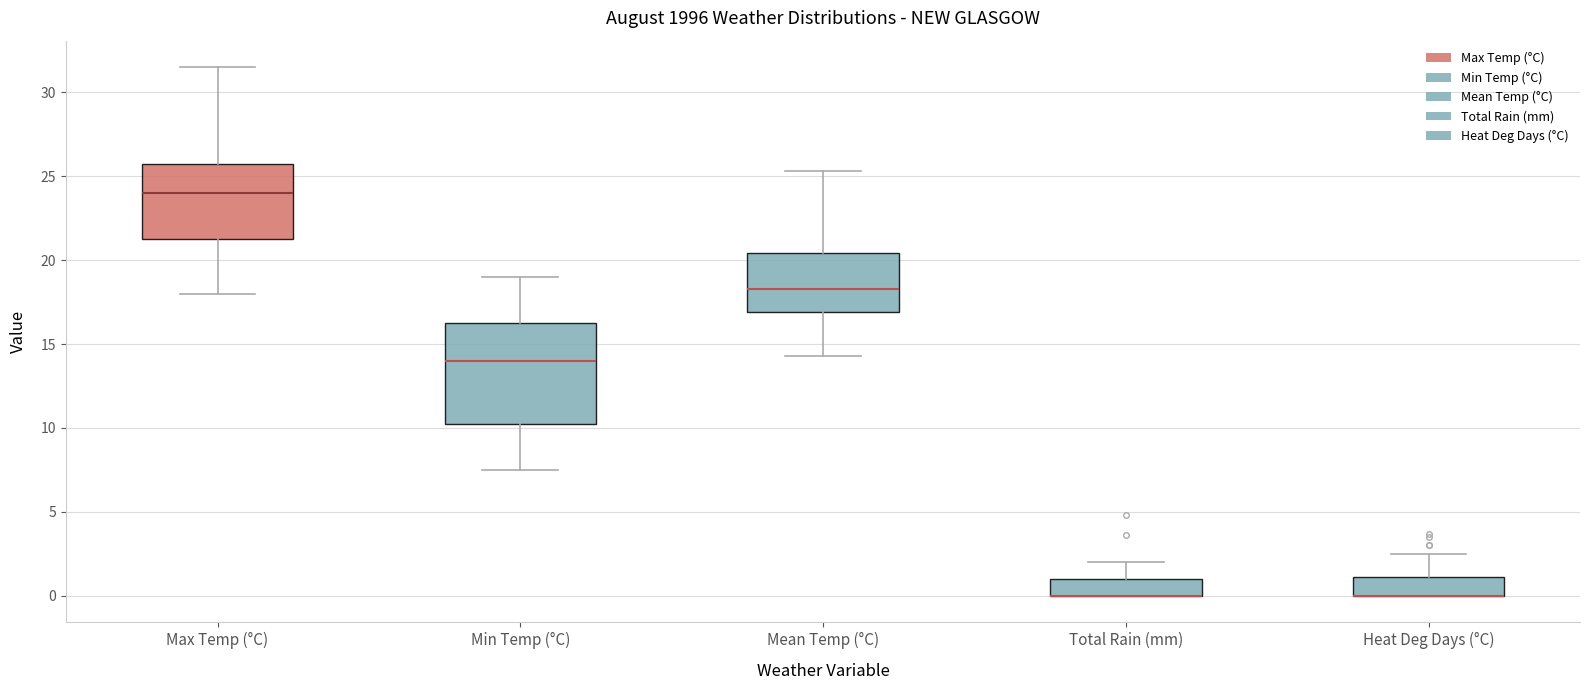

Reading left to right, transcribe this box plot: for each box, give where its median line is, the range the box spans, and where its two whiskers end, as read against the y-axis. The values are not printed on the chart, so give them approximately, as read against the axis.

Max Temp (°C): median 24.0, box 21.5 to 26.0, whiskers 18.0 to 31.5
Min Temp (°C): median 14.0, box 10.5 to 16.5, whiskers 7.5 to 19.0
Mean Temp (°C): median 18.5, box 17.0 to 20.5, whiskers 14.5 to 25.5
Total Rain (mm): median 0.0 (drawn on the box's lower edge), box 0.0 to 1.0, whiskers 0.0 to 2.0
Heat Deg Days (°C): median 0.0 (drawn on the box's lower edge), box 0.0 to 1.0, whiskers 0.0 to 2.5